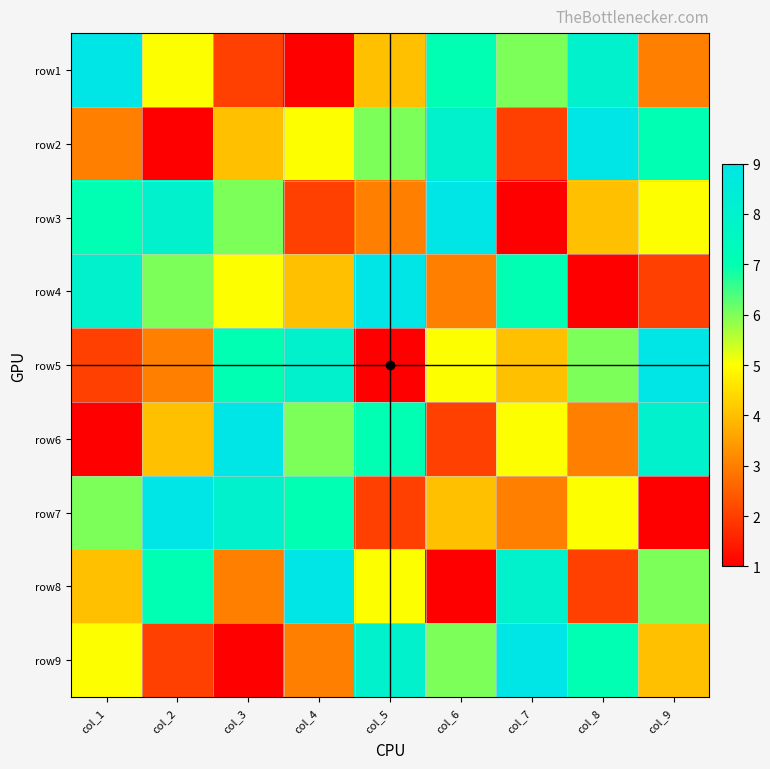

Reading left to right, extract all data points from this chart.

row1: col_1=9	col_2=5	col_3=2	col_4=1	col_5=4	col_6=7	col_7=6	col_8=8	col_9=3
row2: col_1=3	col_2=1	col_3=4	col_4=5	col_5=6	col_6=8	col_7=2	col_8=9	col_9=7
row3: col_1=7	col_2=8	col_3=6	col_4=2	col_5=3	col_6=9	col_7=1	col_8=4	col_9=5
row4: col_1=8	col_2=6	col_3=5	col_4=4	col_5=9	col_6=3	col_7=7	col_8=1	col_9=2
row5: col_1=2	col_2=3	col_3=7	col_4=8	col_5=1	col_6=5	col_7=4	col_8=6	col_9=9
row6: col_1=1	col_2=4	col_3=9	col_4=6	col_5=7	col_6=2	col_7=5	col_8=3	col_9=8
row7: col_1=6	col_2=9	col_3=8	col_4=7	col_5=2	col_6=4	col_7=3	col_8=5	col_9=1
row8: col_1=4	col_2=7	col_3=3	col_4=9	col_5=5	col_6=1	col_7=8	col_8=2	col_9=6
row9: col_1=5	col_2=2	col_3=1	col_4=3	col_5=8	col_6=6	col_7=9	col_8=7	col_9=4